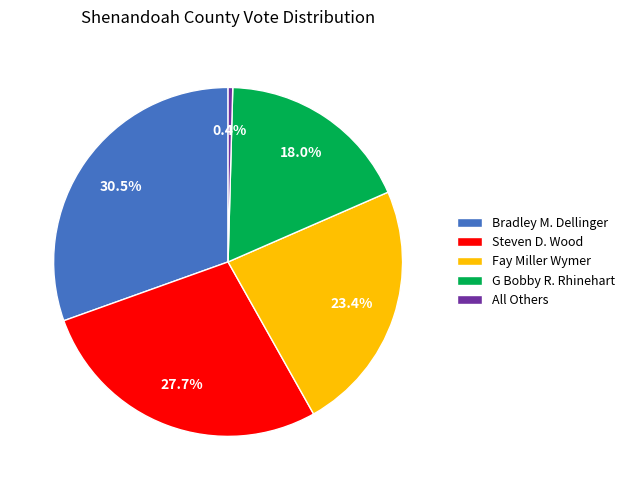

What is the ratio of the value at Steven D. Wood to the value at G Bobby R. Rhinehart?

1.5